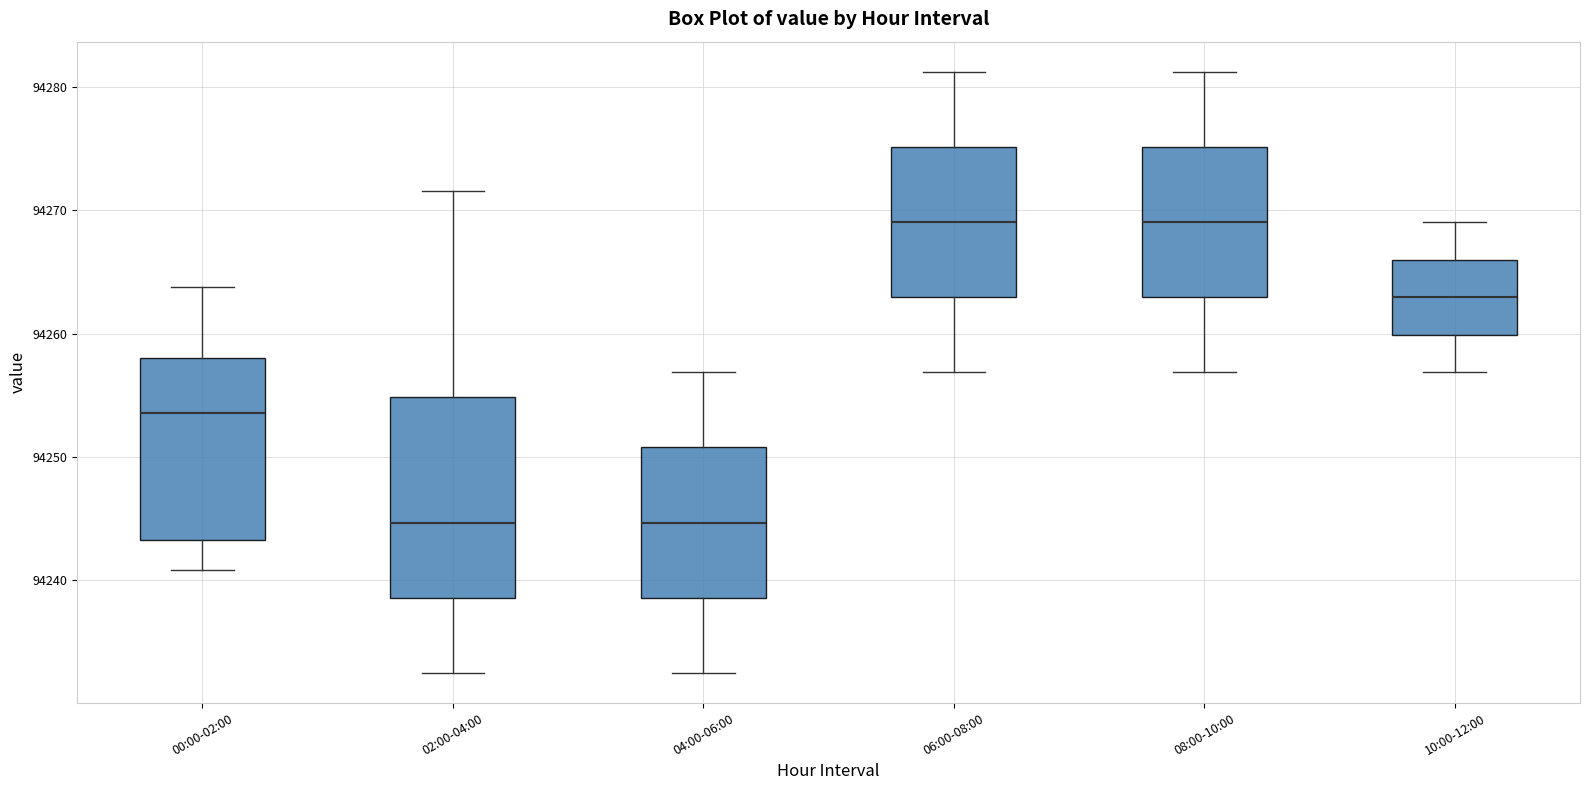

Which box is the tallest, from its lower edge to its upper edge?

02:00-04:00